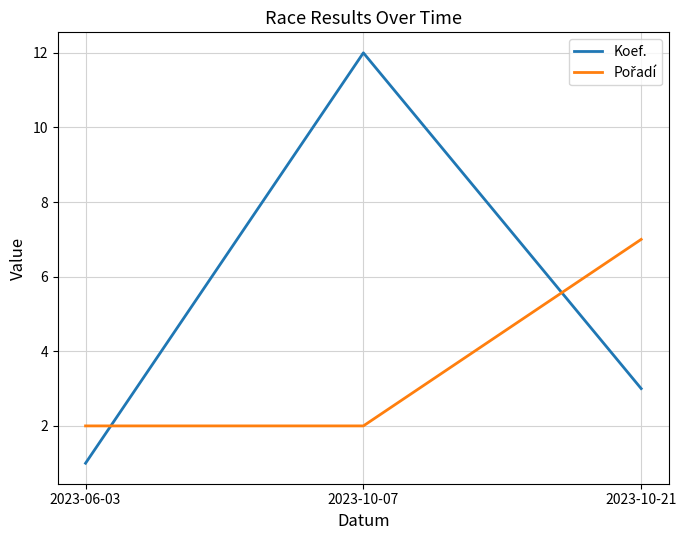

Count the number of data series in this chart.

2